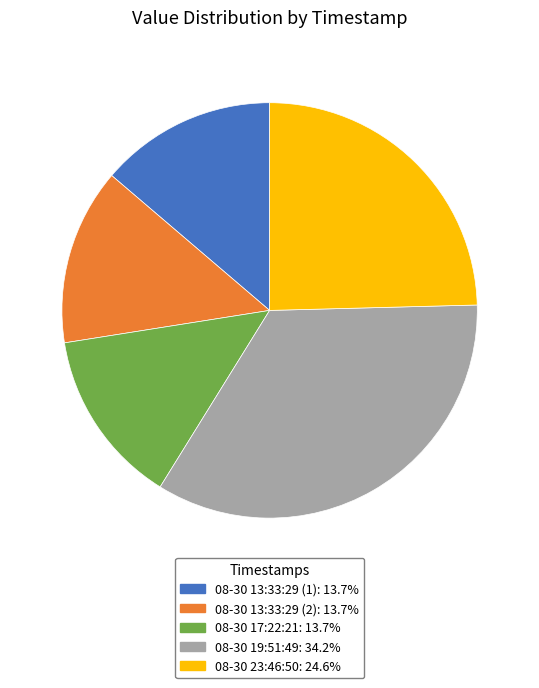

Is there a majority slice in this chart?

No